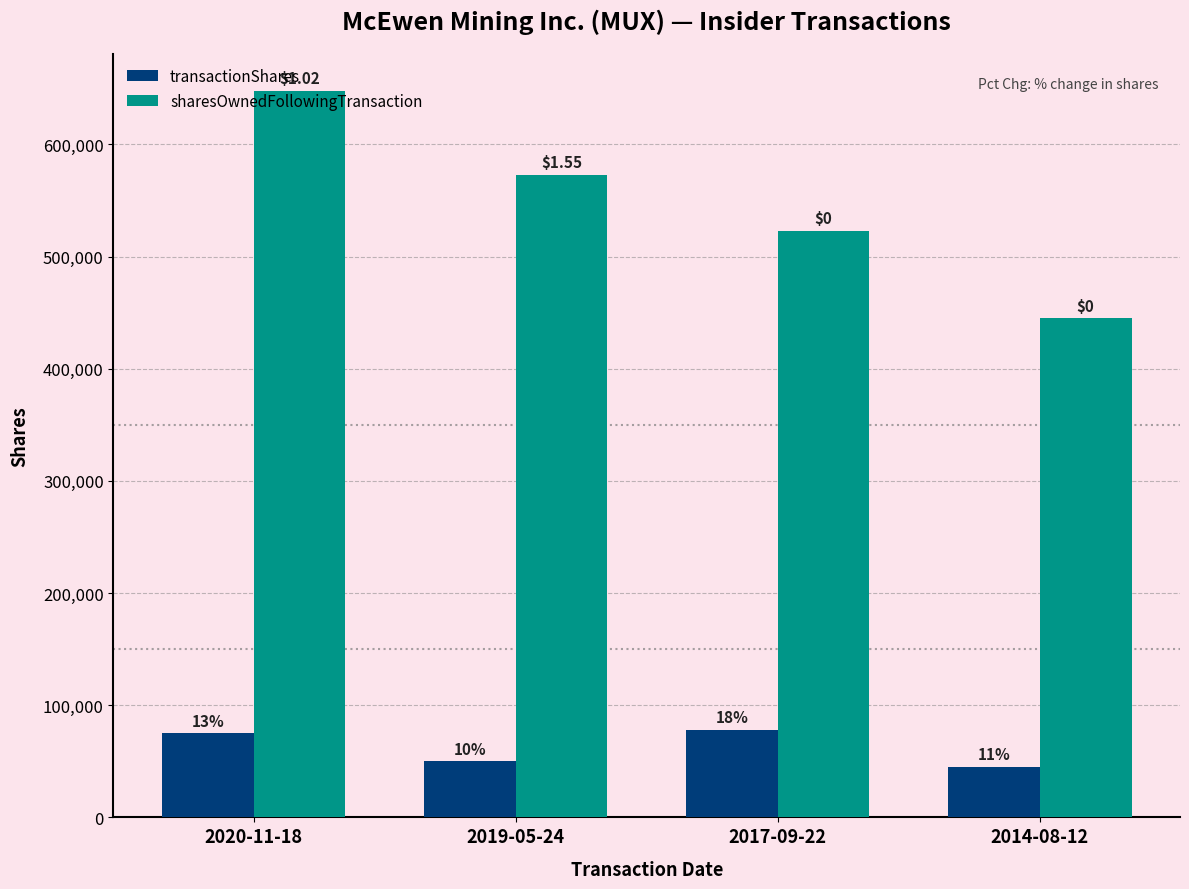

Which series has the largest total across all categories?

sharesOwnedFollowingTransaction